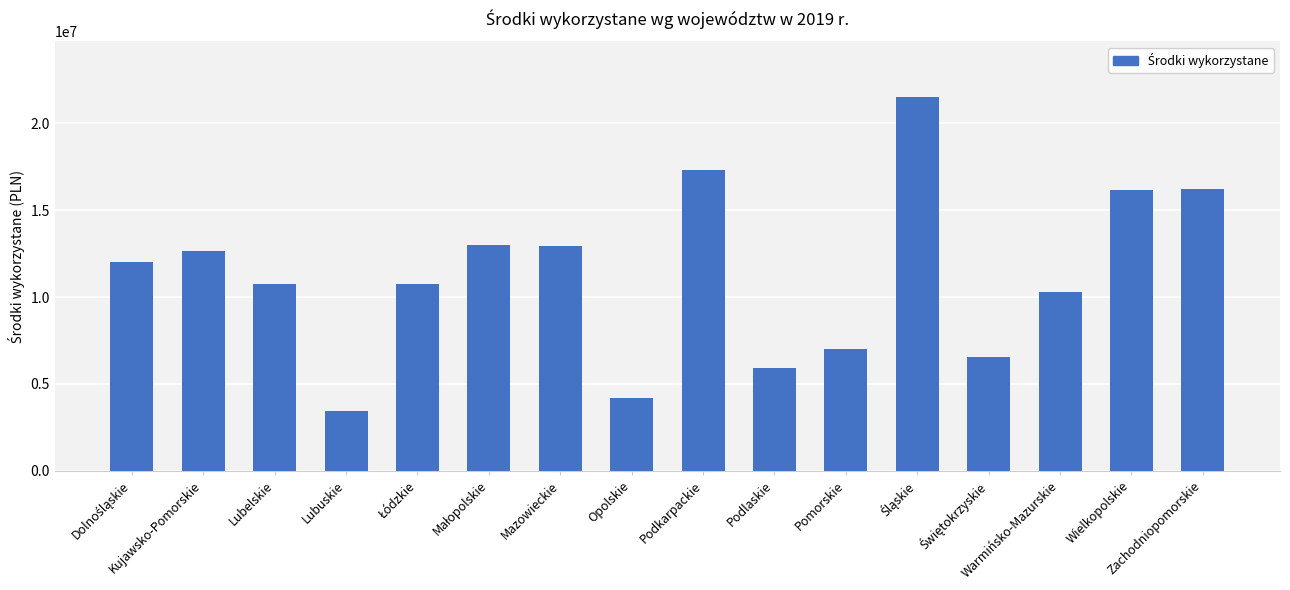

What is the sum of all values?

180659639